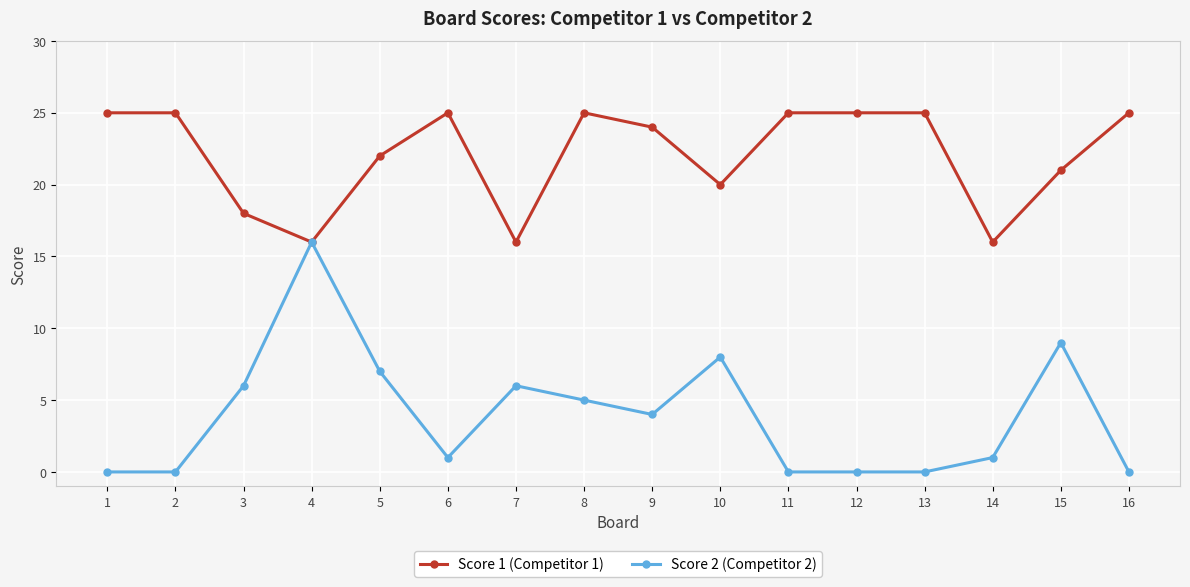

At which label does Score 2 (Competitor 2) first exceed 4?

3